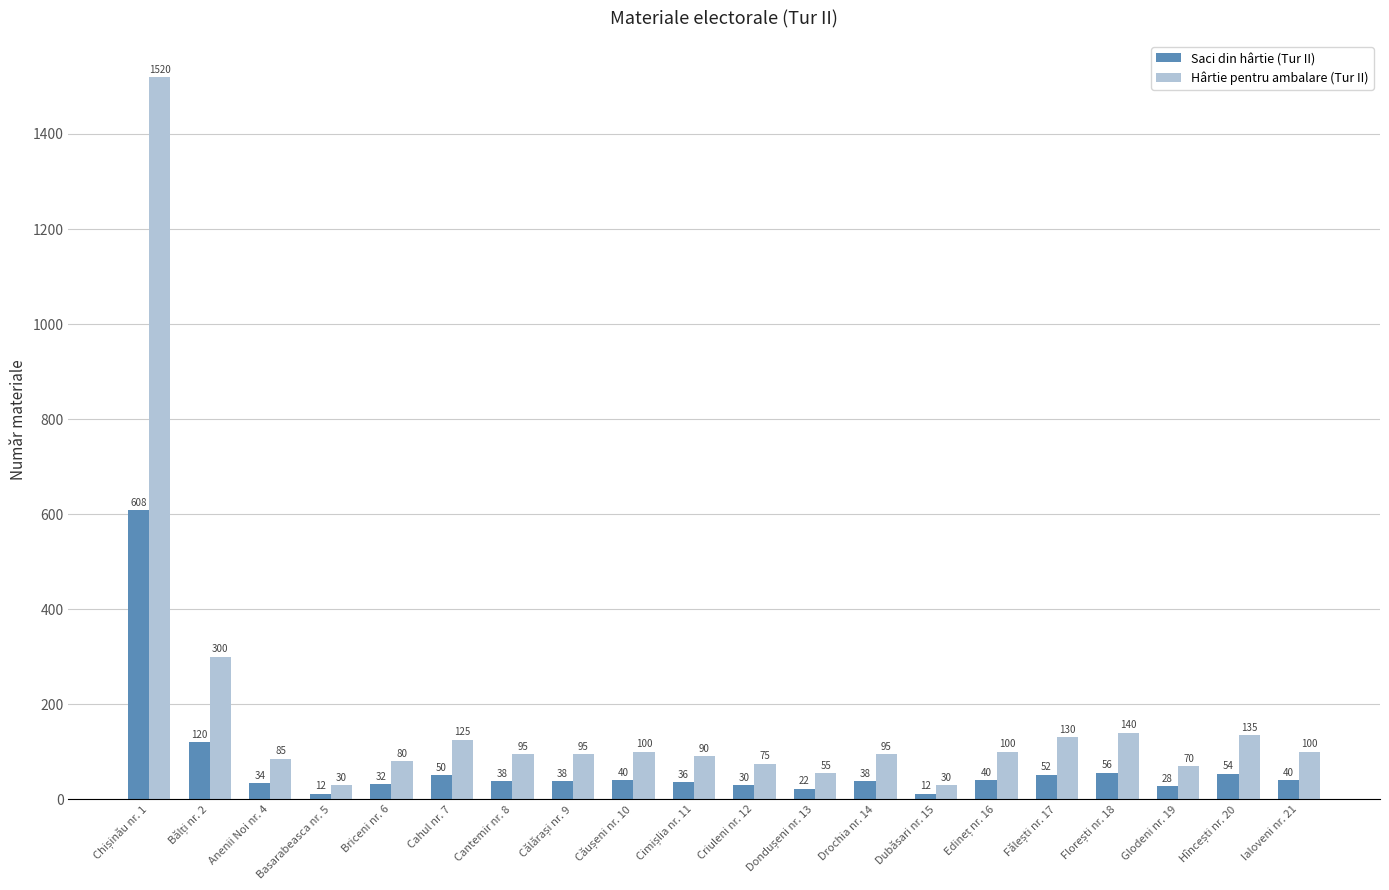

What is the difference between the highest and lowest values at Cahul nr. 7?

75